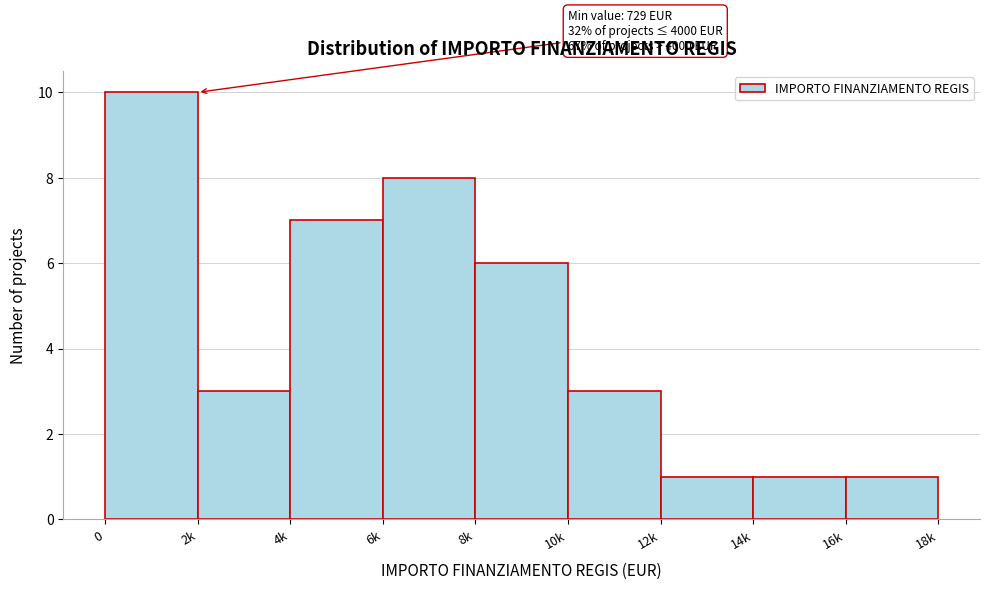

Reading left to right, list all the values displayed in this chart.

0=10	2k=3	4k=7	6k=8	8k=6	10k=3	12k=1	14k=1	16k=1